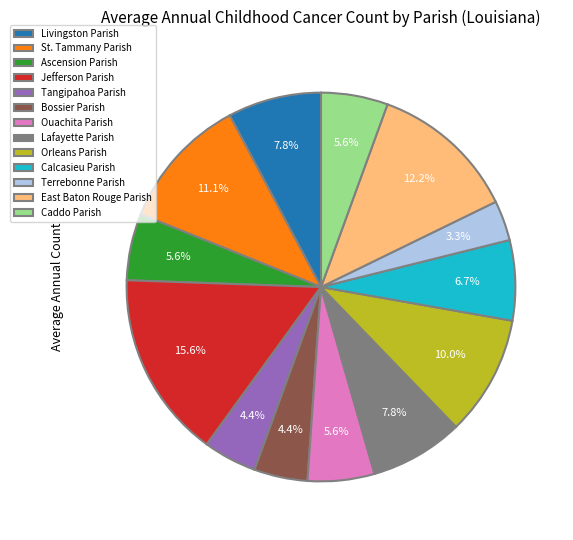

How many segments does this pie chart have?

13